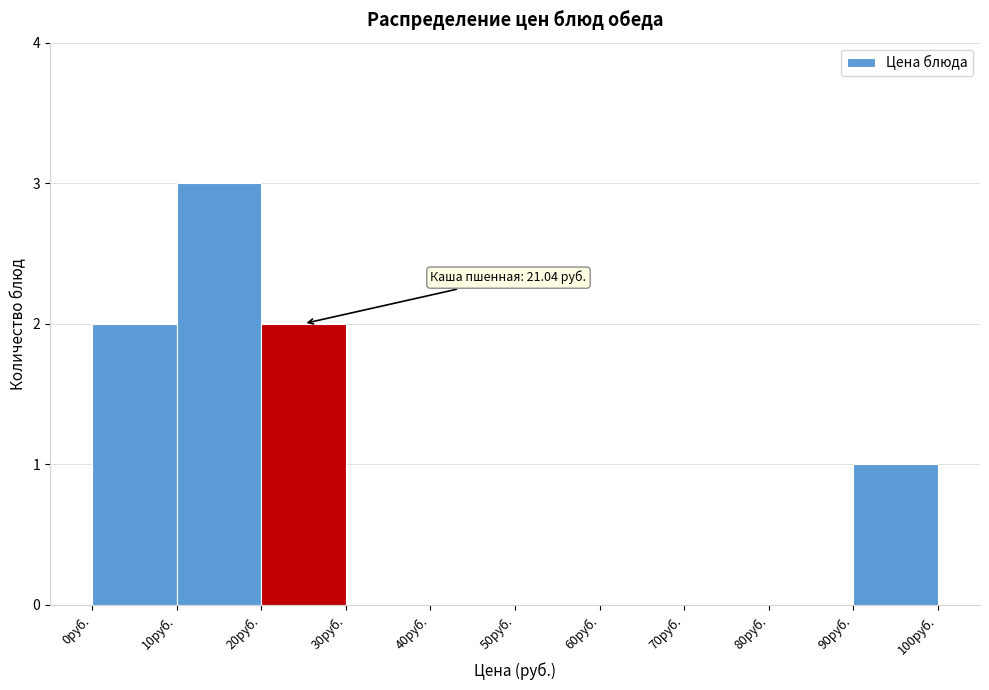

Over which range of the x-axis is the bar tallest?

10 to 20